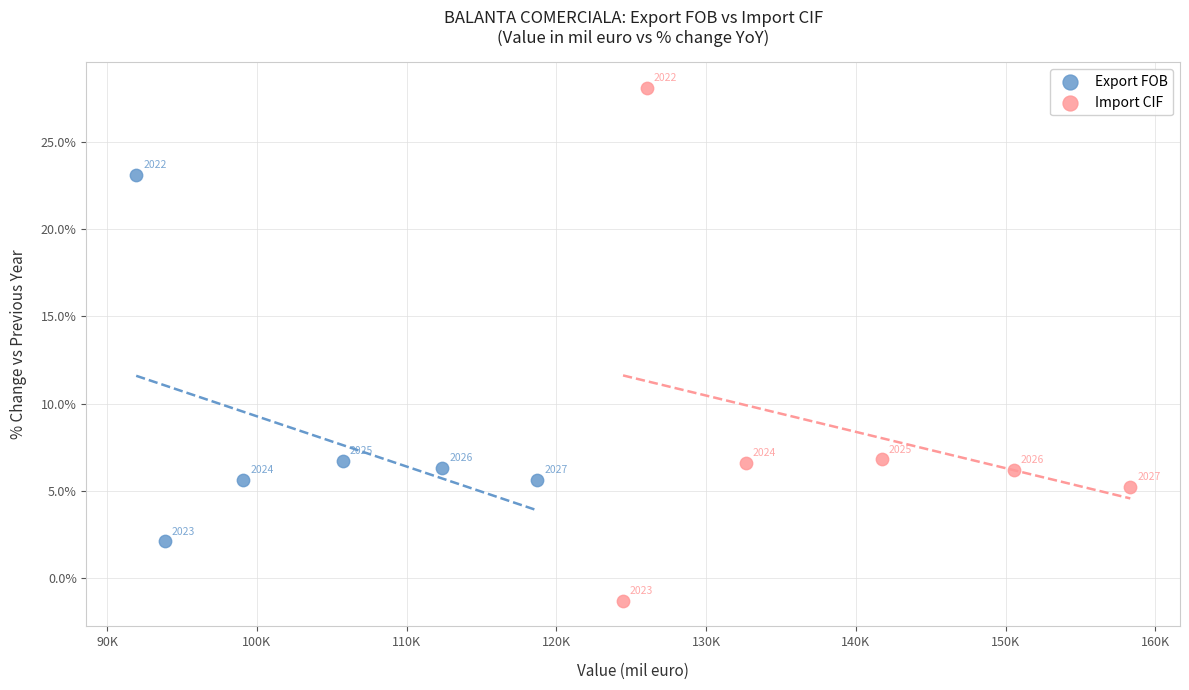

Which series contains the highest Y value?

Import CIF